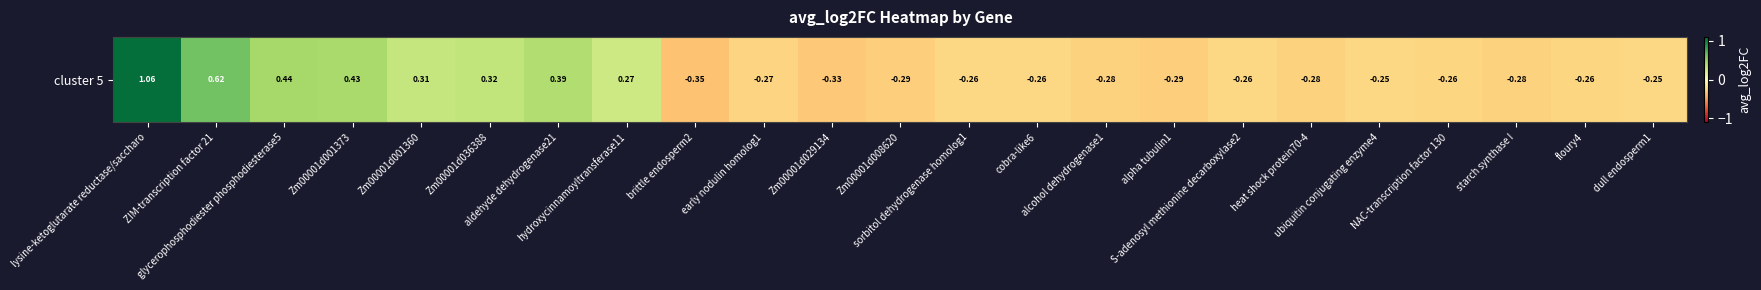

The value at alpha tubulin1 is -0.3. True or false?

True